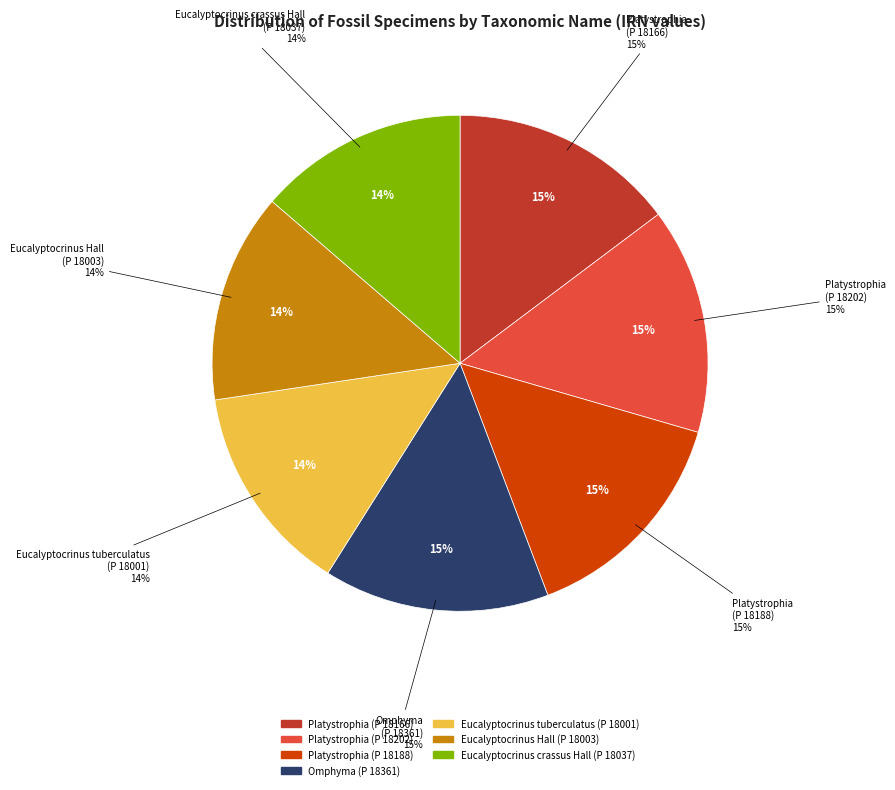

What is the change in value from Platystrophia (P 18166) to Omphyma (P 18361)?

-7474